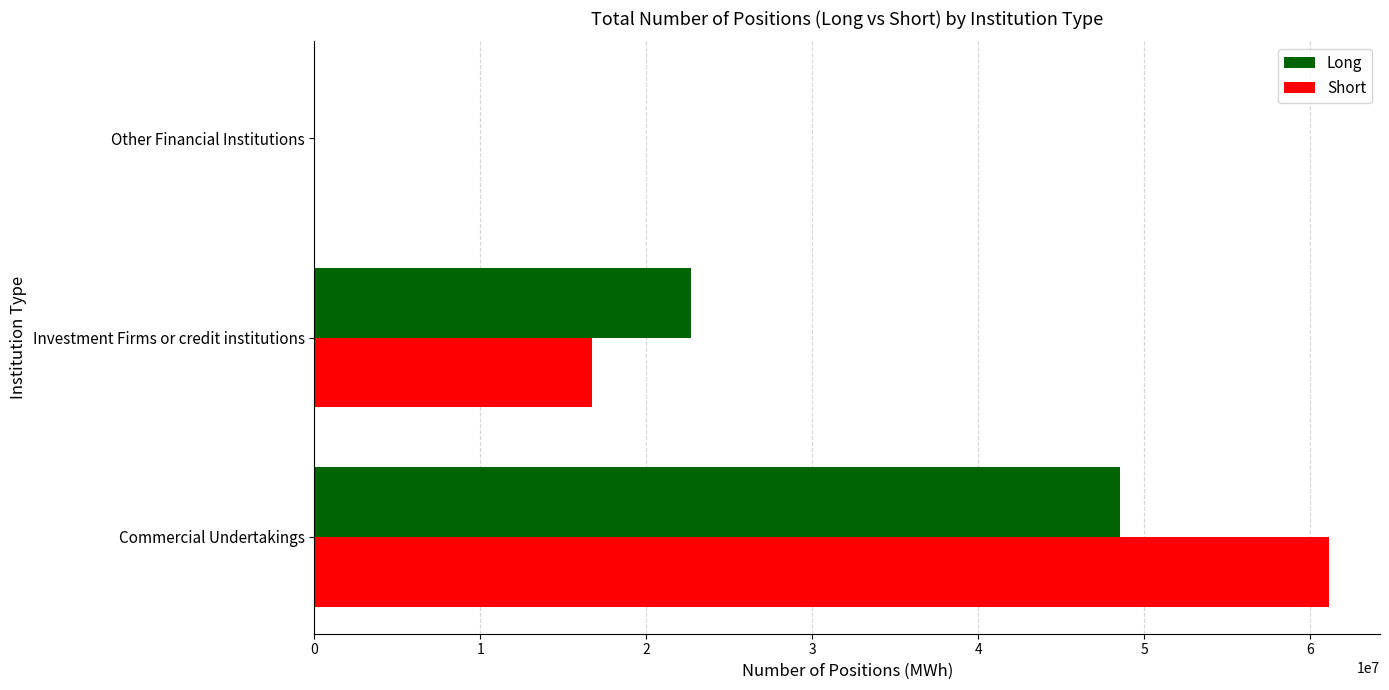

Is the value of Long at Commercial Undertakings greater than the value of Short at Investment Firms or credit institutions?

Yes